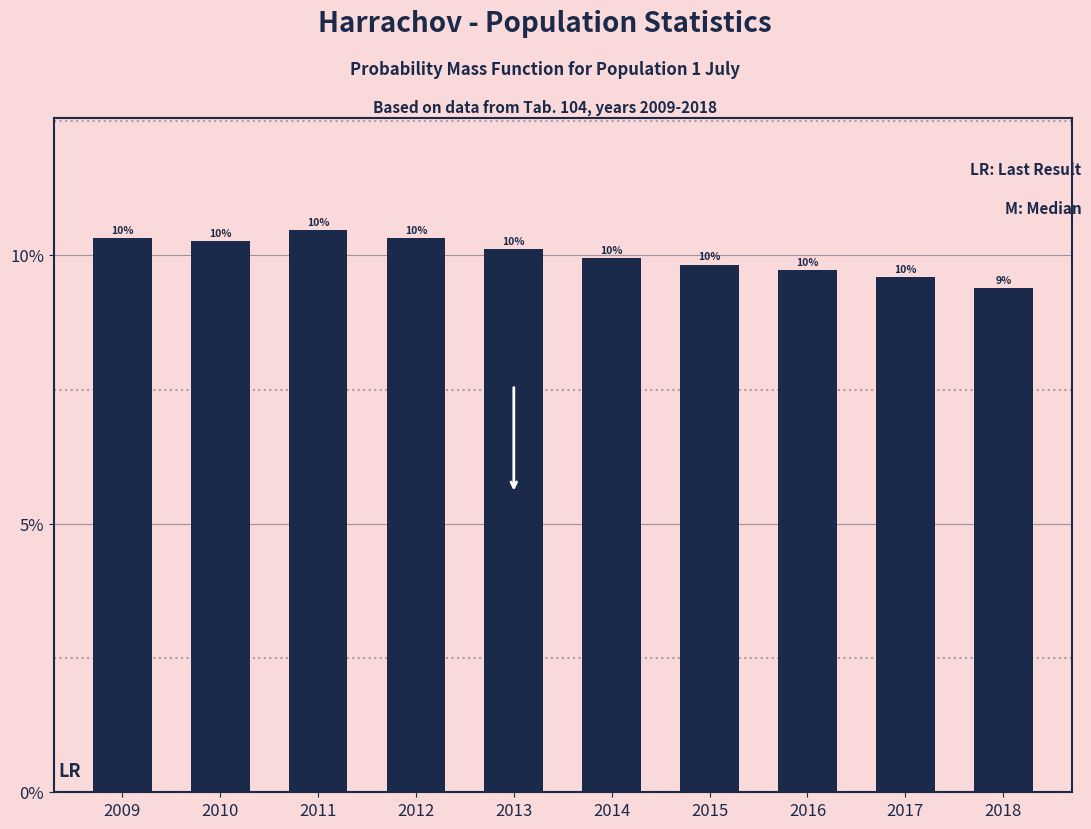

The chart shows a value of 2.8 at 2017. True or false?

False